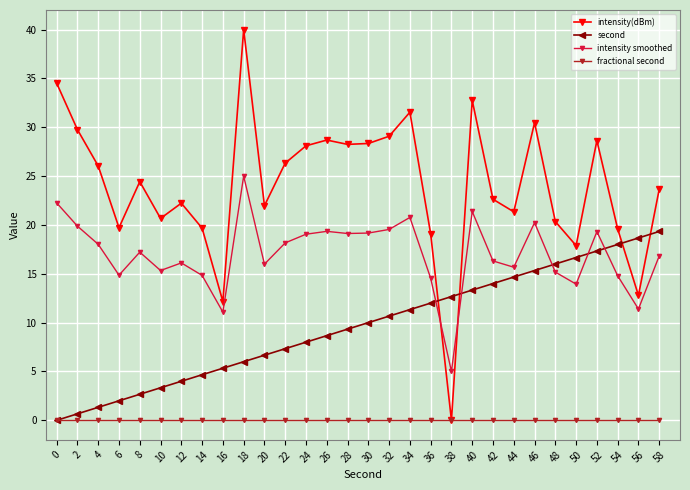

The value of fractional second at 58 is 0.0. True or false?

True